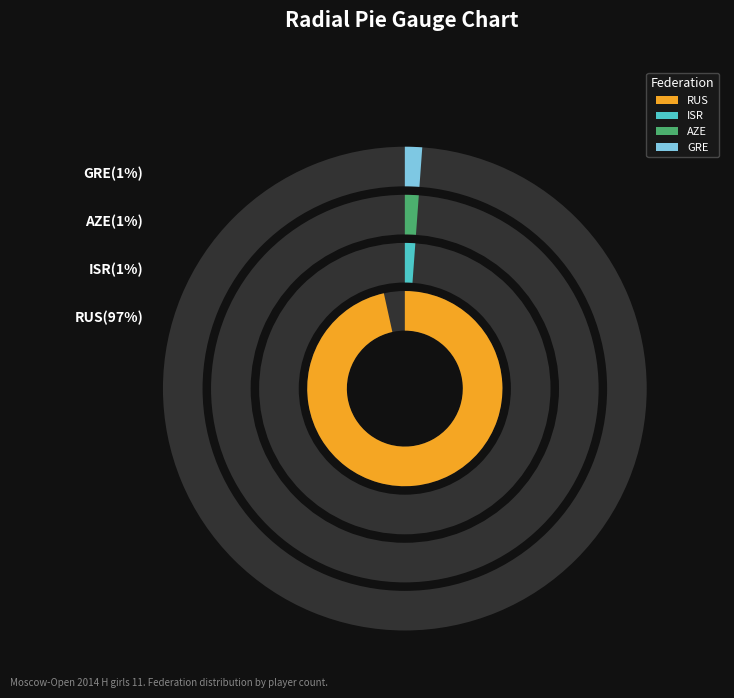

Rank the categories by value from highest to lowest.

RUS, ISR, AZE, GRE